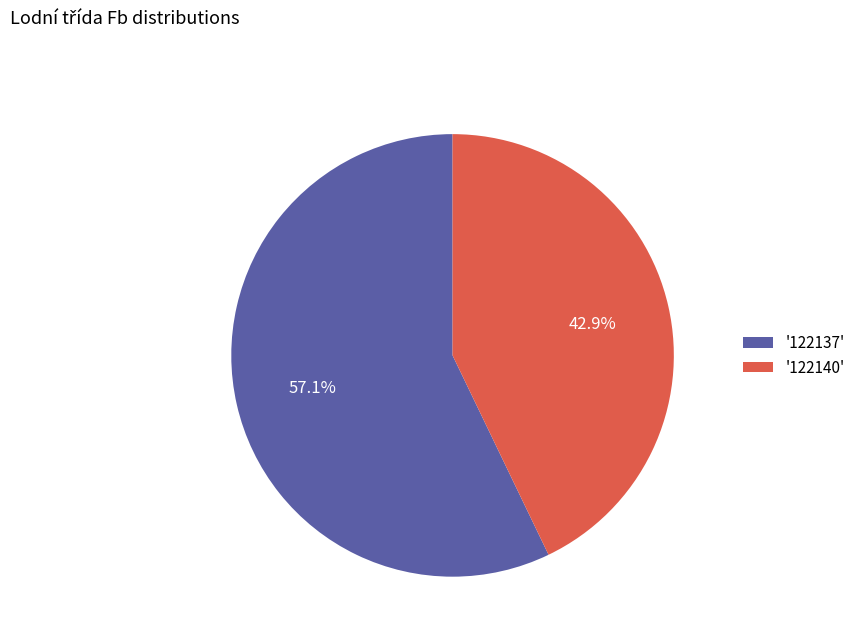

What is the ratio of the value at '122137' to the value at '122140'?

1.3